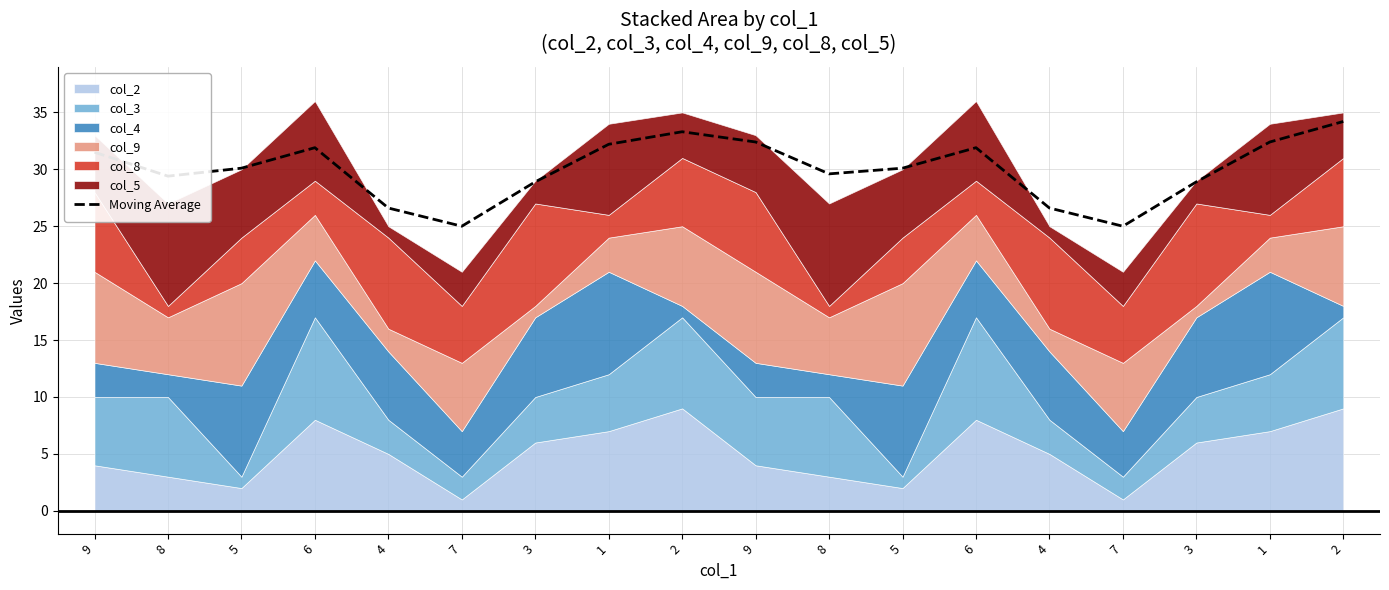

List the labels in order of value, smallest first.

7, 7, 4, 4, 3, 3, 8, 8, 5, 5, 9, 6, 6, 1, 9, 1, 2, 2